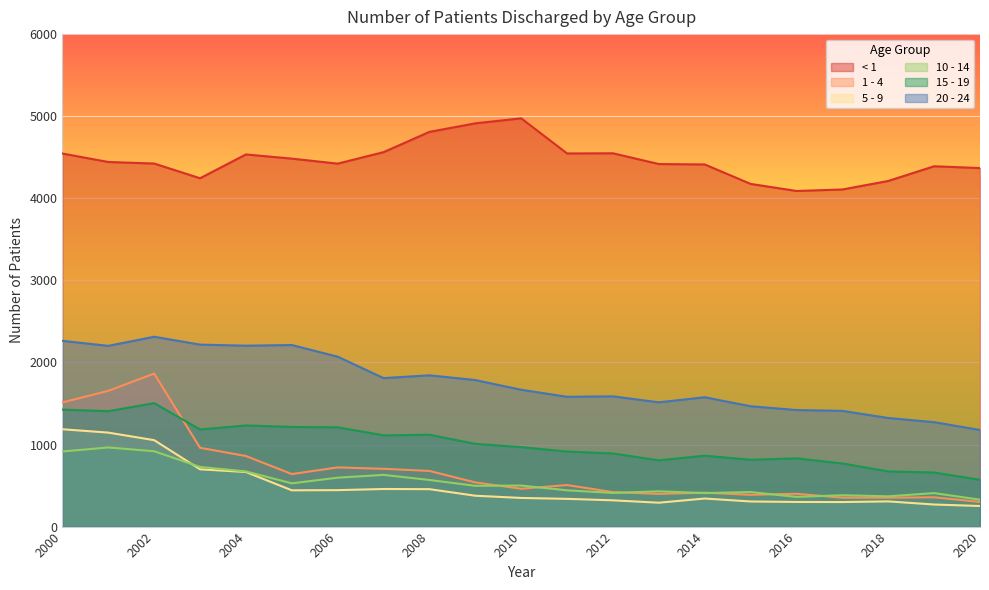

At which label does 1 - 4 reach its peak?

2002